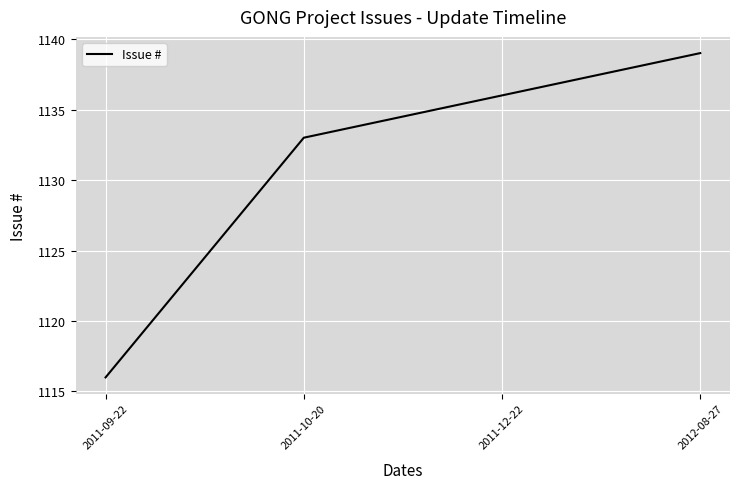

How many lines are shown in the chart?

1